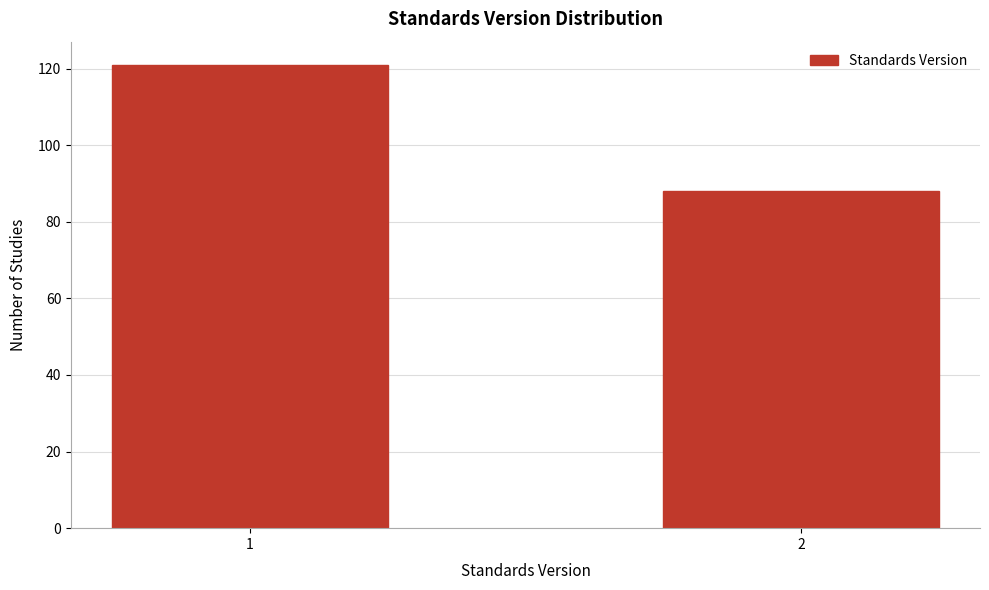

Reading left to right, extract all data points from this chart.

121	88